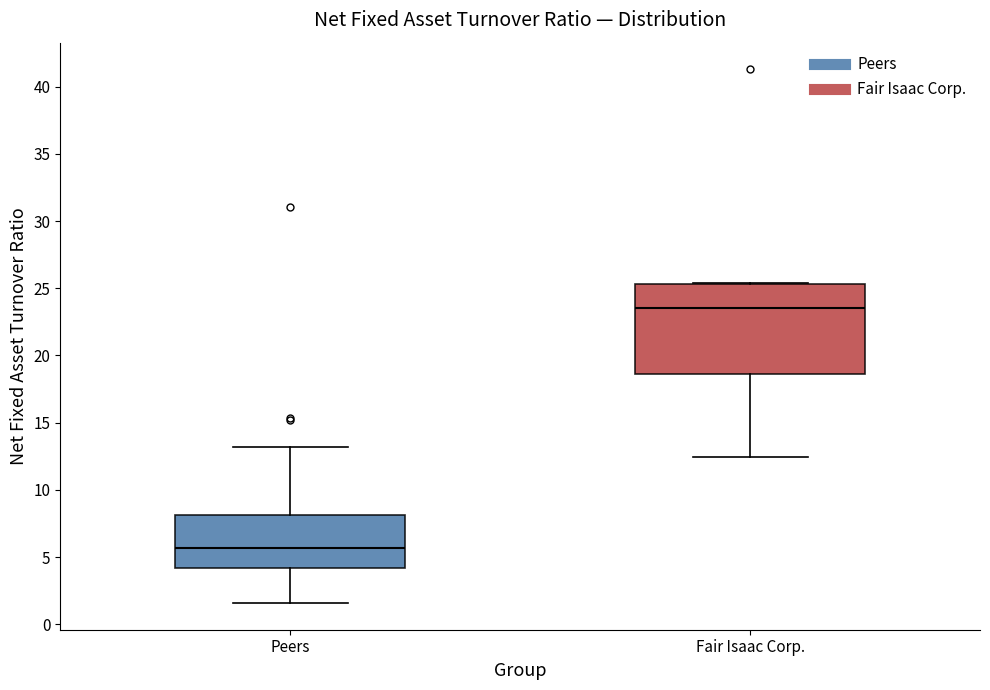

Which box's median line is the lowest?

Peers